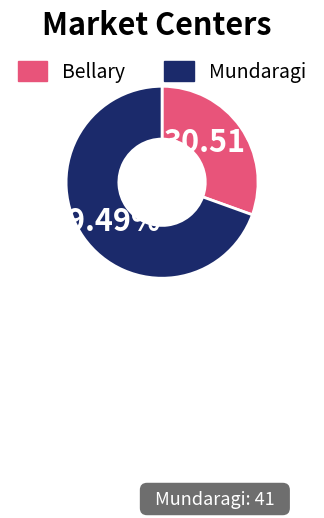

Is it true that Mundaragi is 69% of the pie?

True